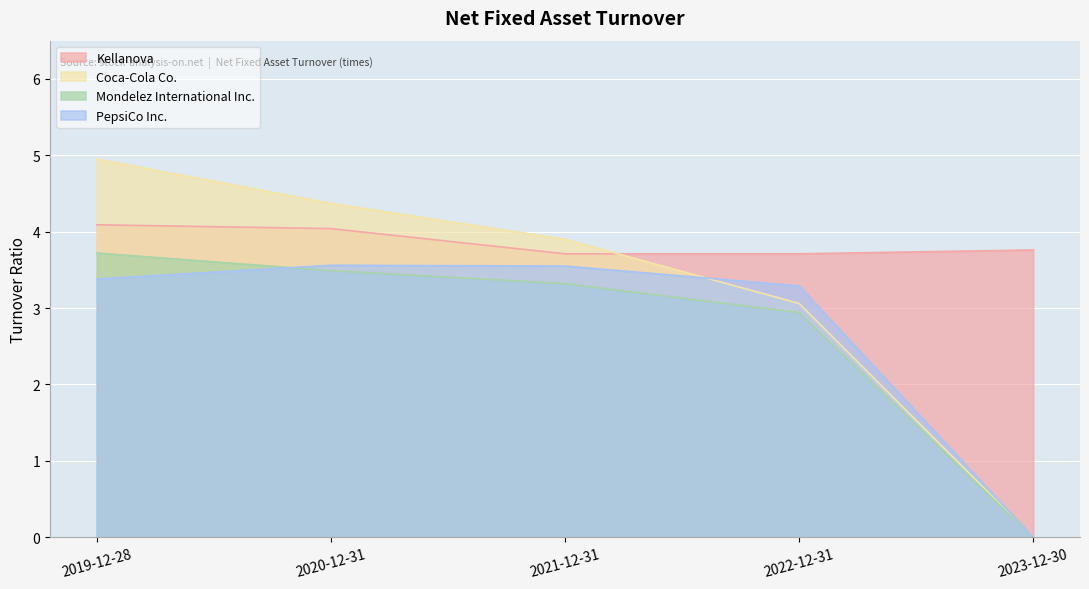

True or false: Kellanova has a value of 4.1 at 2019-12-28.

True